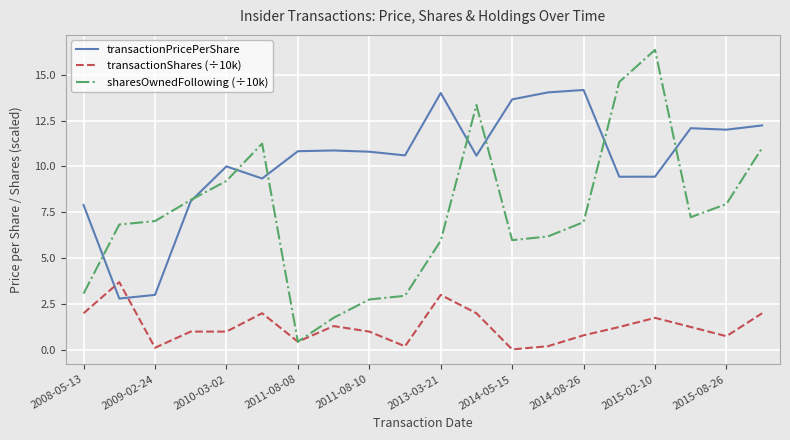

True or false: transactionShares (÷10k) and transactionPricePerShare cross at least once.

True